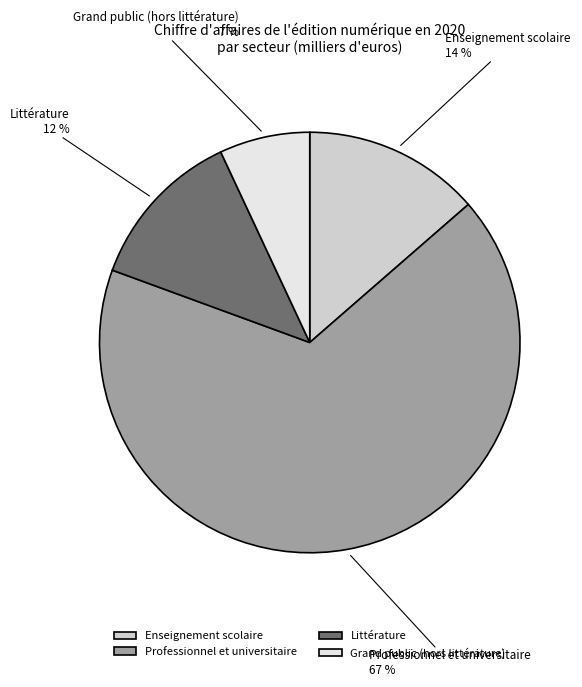

Is there any slice that represents more than half of the pie?

Yes